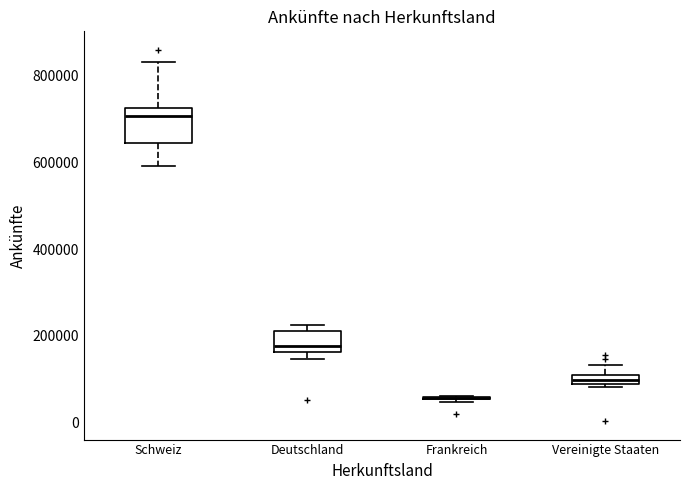

Which box is the tallest, from its lower edge to its upper edge?

Schweiz